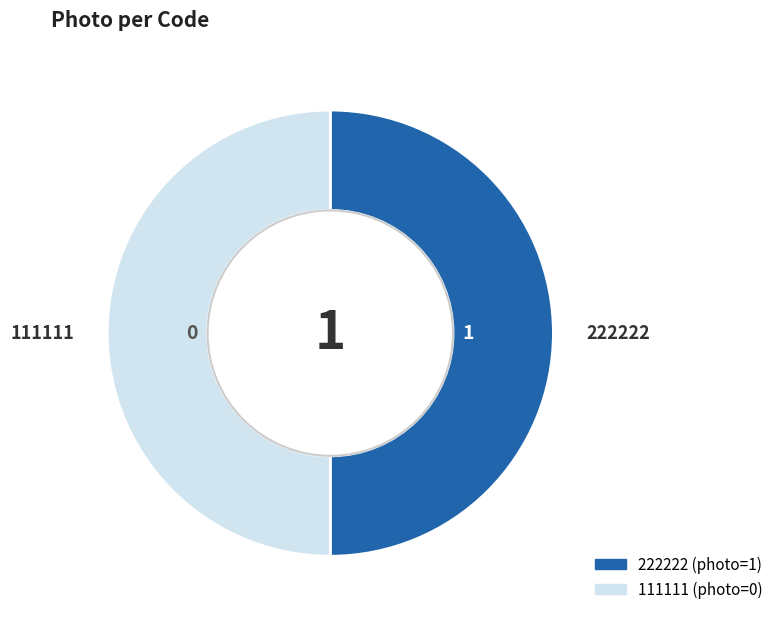

Combined, do 222222 and 111111 account for over 50%?

Yes